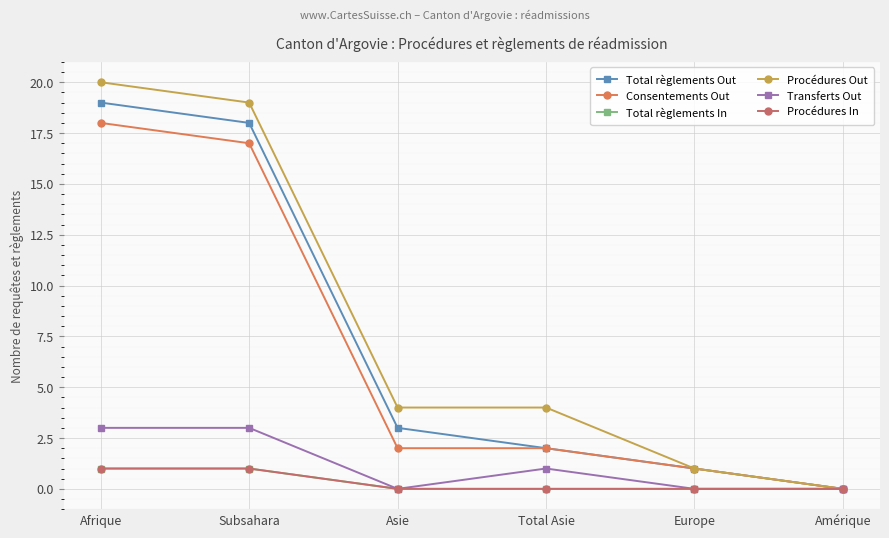

What is the difference between the highest and lowest values at Subsahara?

18